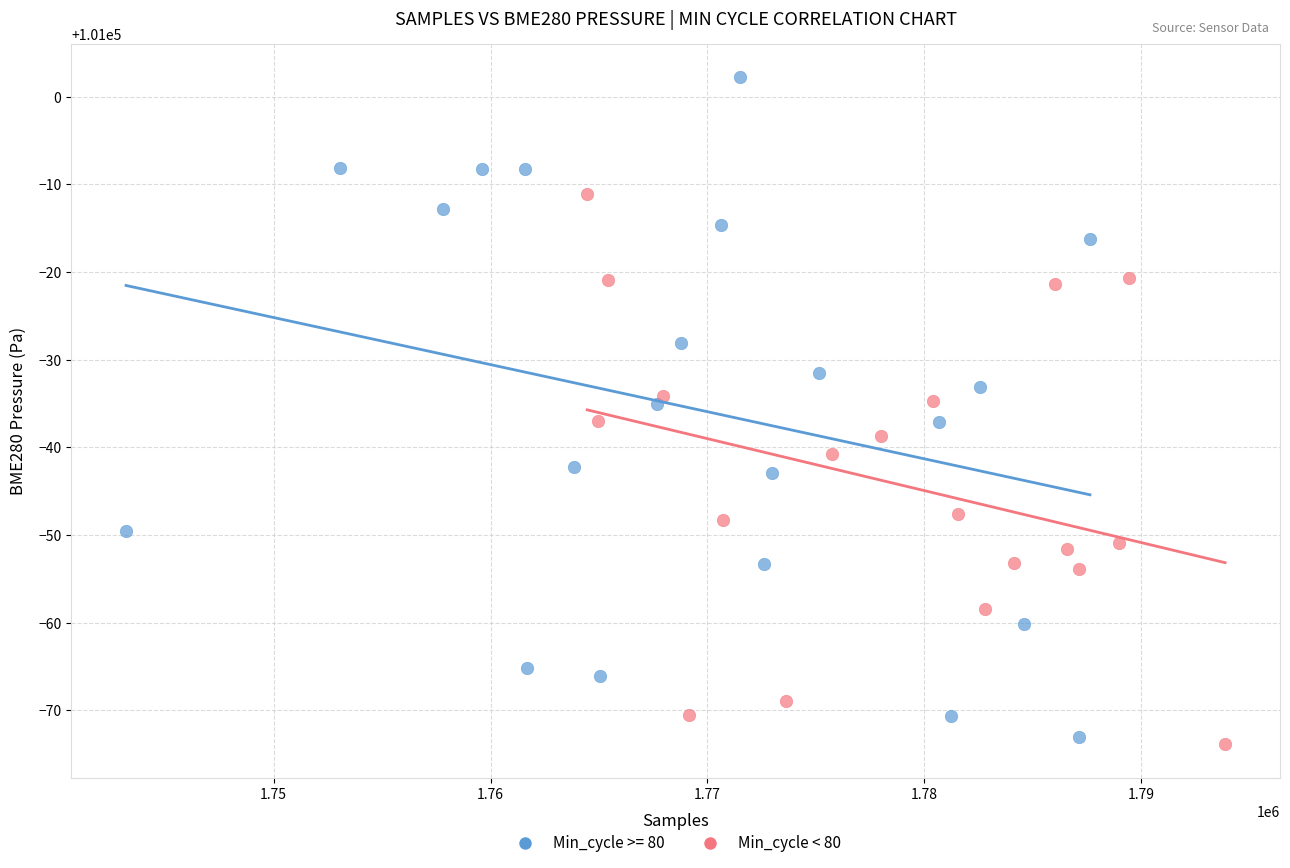

Which series reaches the maximum Y coordinate?

Min_cycle >= 80